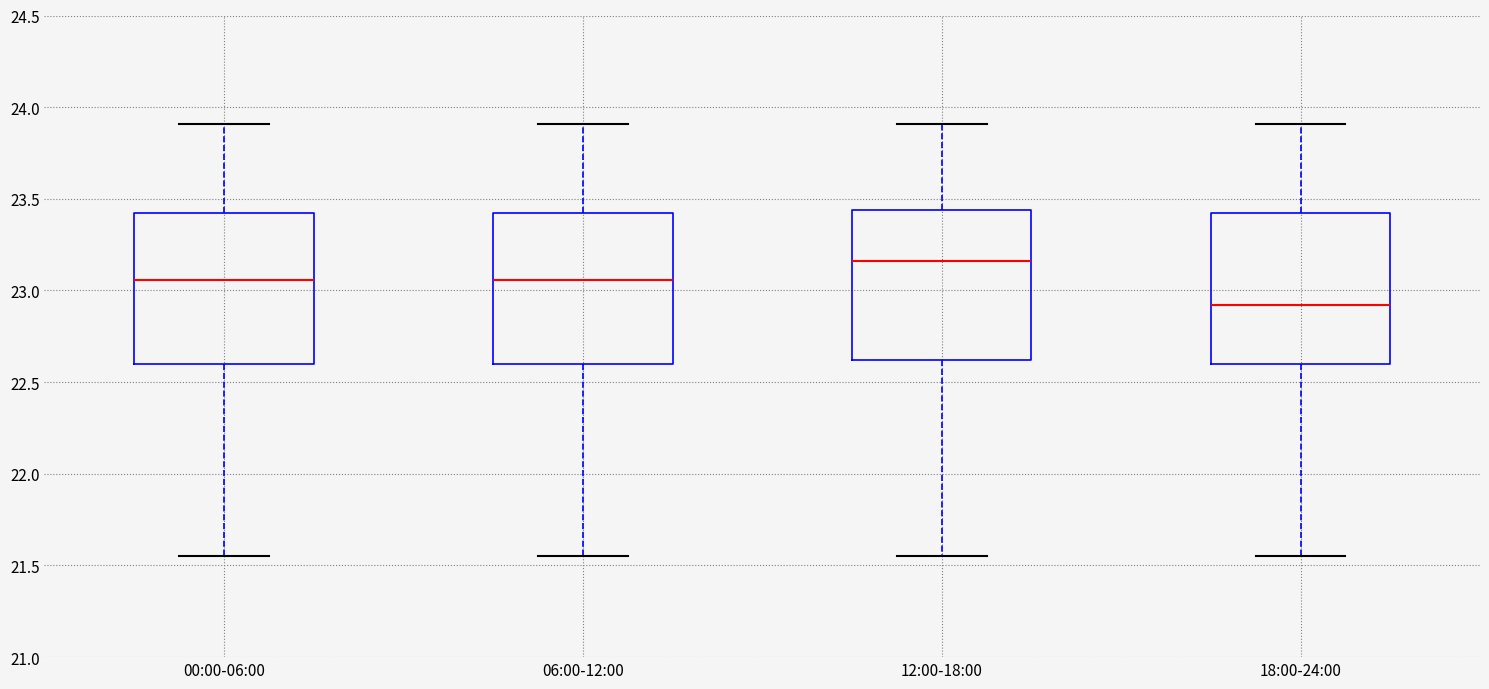

Which box's median line is the highest?

12:00-18:00